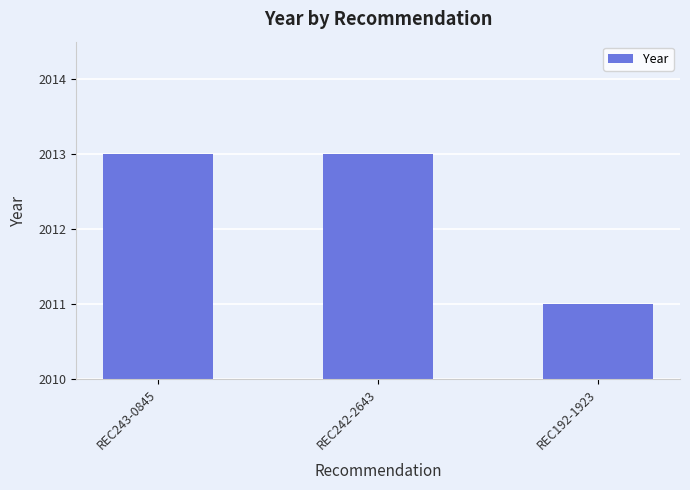

What is the maximum value shown in the chart?

2013